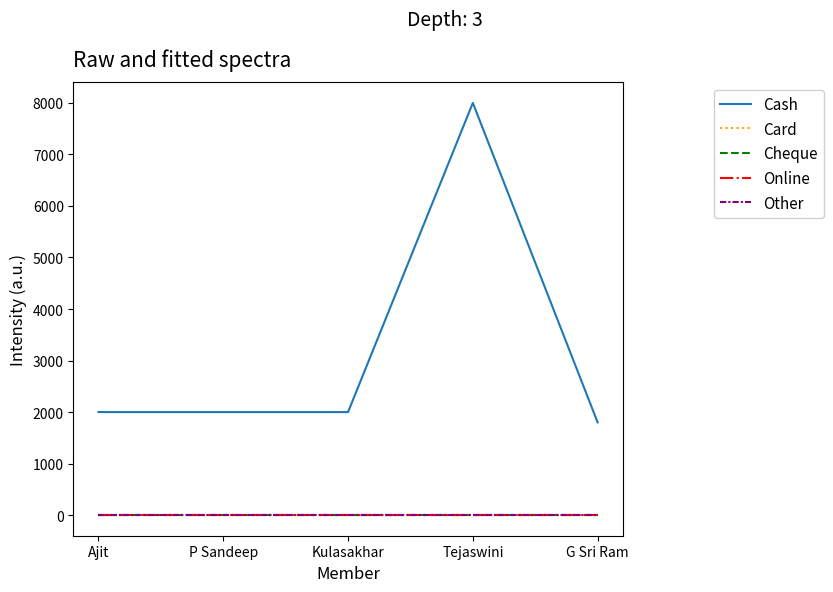

True or false: Other and Cash cross at least once.

False